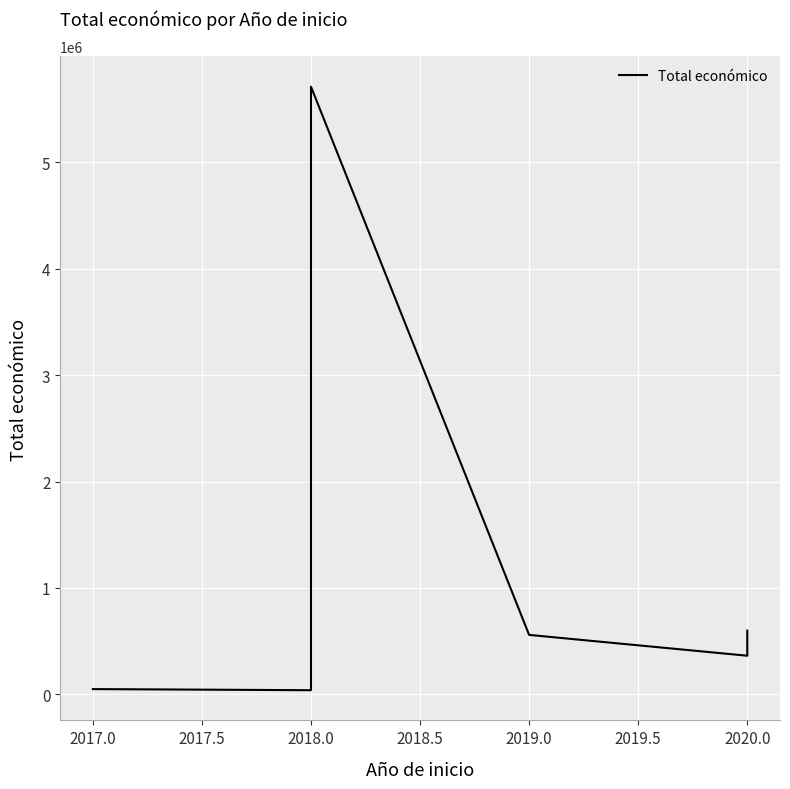

How many interior local peaks (higher than both neighbors) does the data have?

1